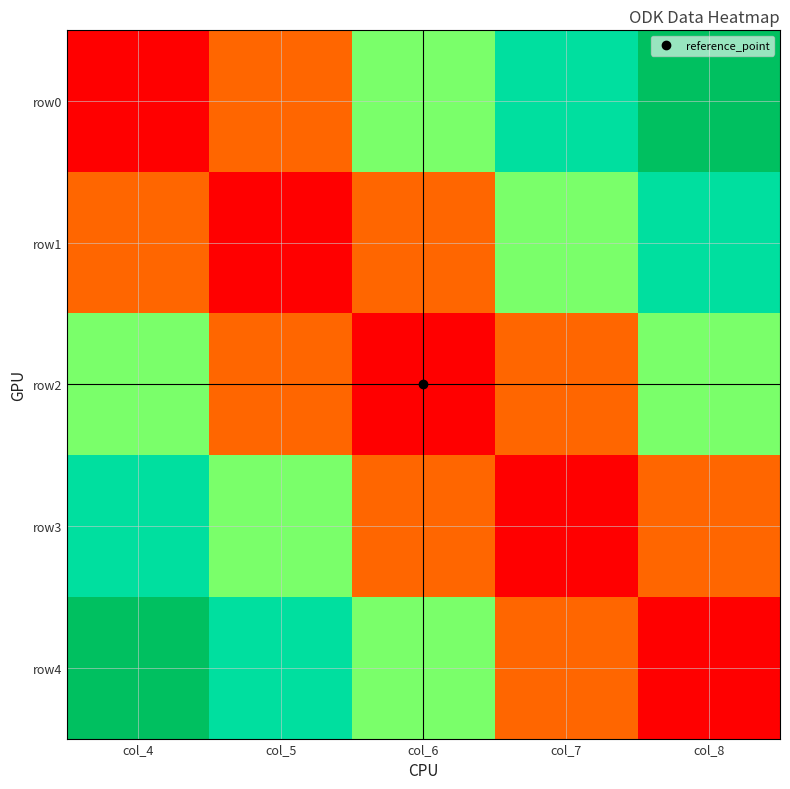

Between col_4 and col_6, which is larger?

col_6